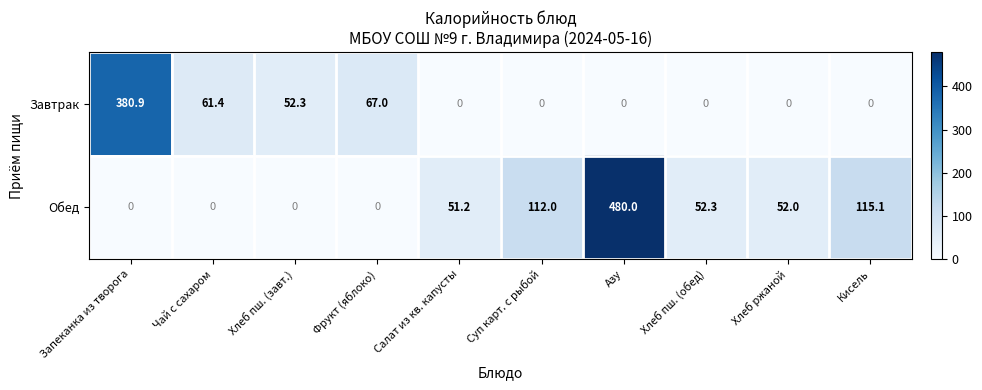

At which label does Обед reach its peak?

Азу